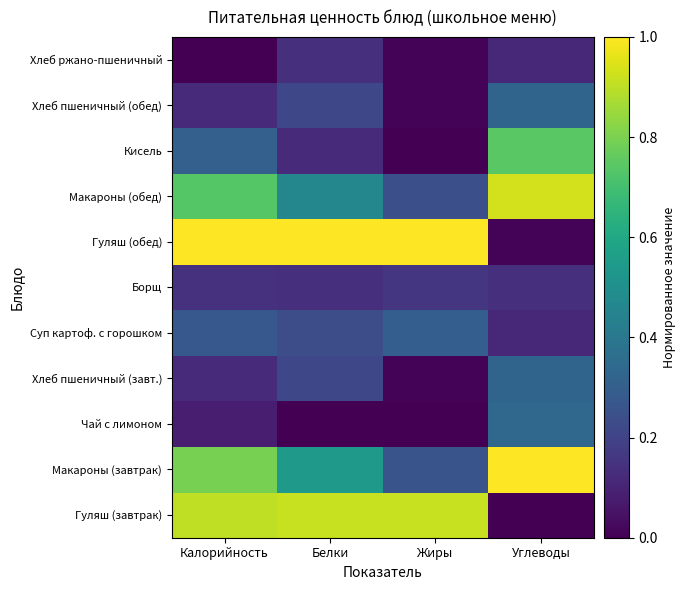

Which has a higher value, Углеводы or Белки?

Белки